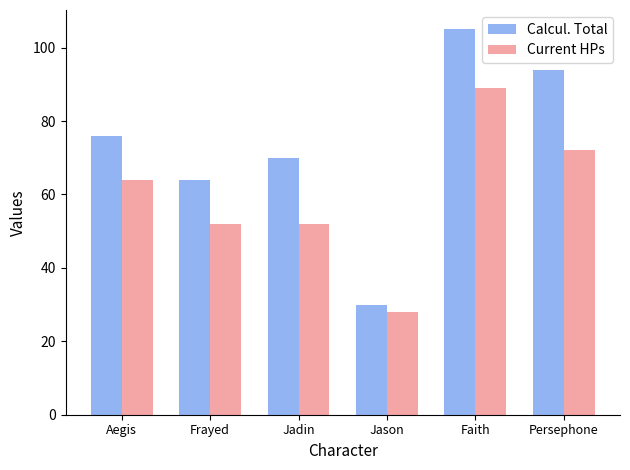

Rank the series at Faith from lowest to highest value.

Current HPs, Calcul. Total